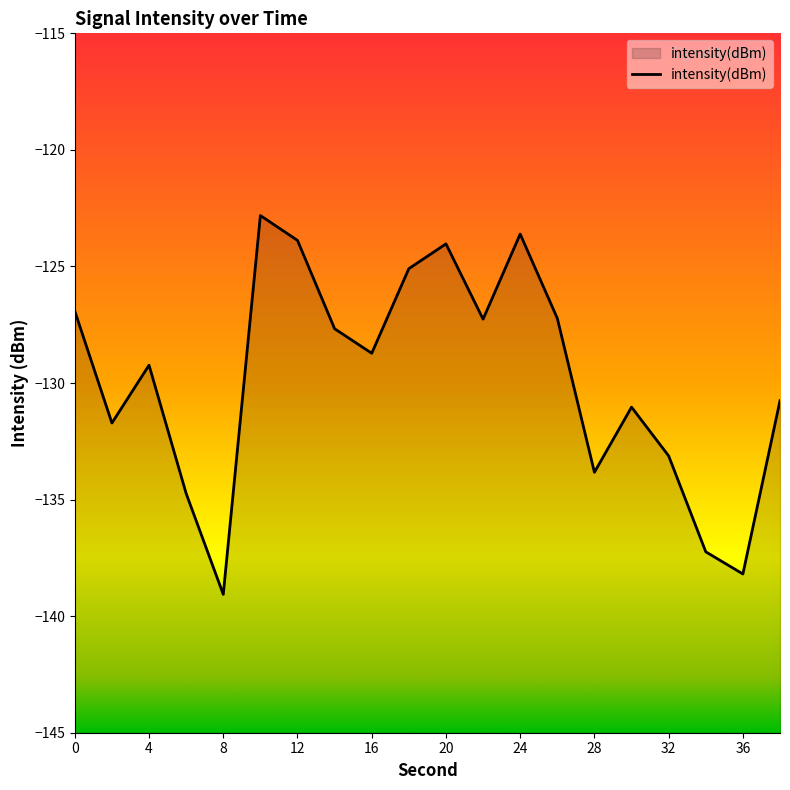

List the labels in order of value, smallest first.

8, 36, 34, 6, 28, 32, 2, 30, 38, 4, 16, 14, 22, 26, 0, 18, 20, 12, 24, 10